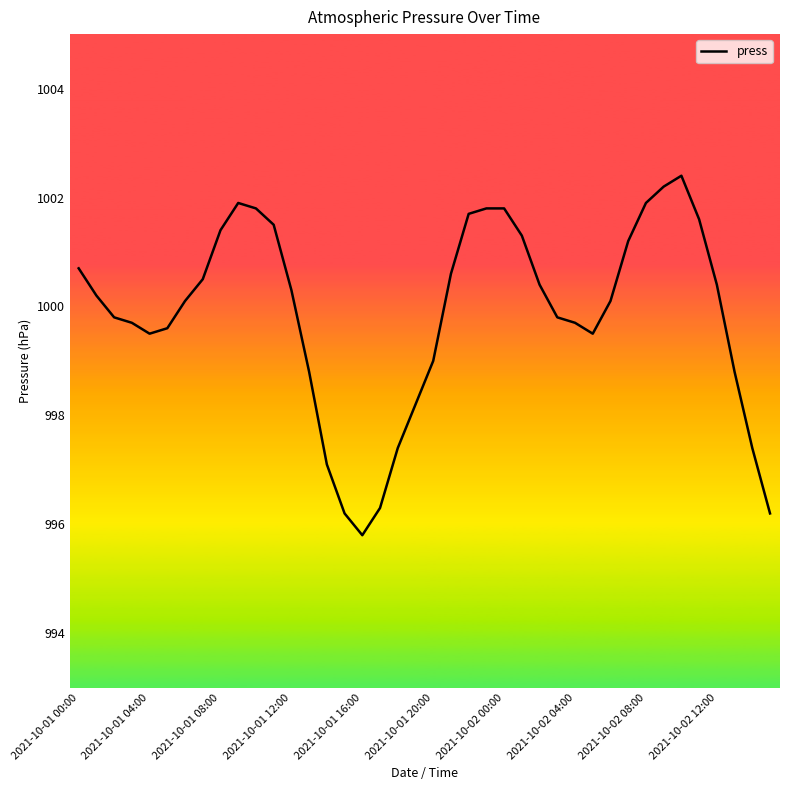

What is the difference between the maximum and minimum values?

6.6